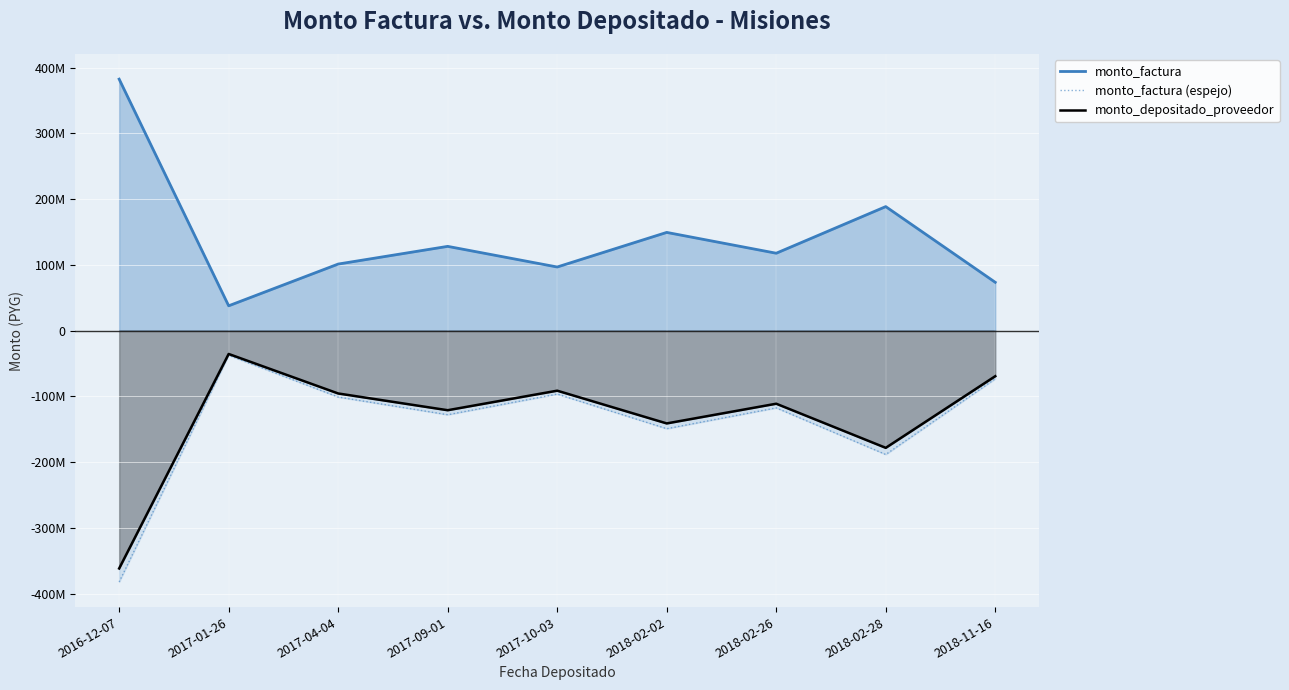

Rank the categories by monto_factura (espejo) value from highest to lowest.

2017-01-26, 2018-11-16, 2017-10-03, 2017-04-04, 2018-02-26, 2017-09-01, 2018-02-02, 2018-02-28, 2016-12-07